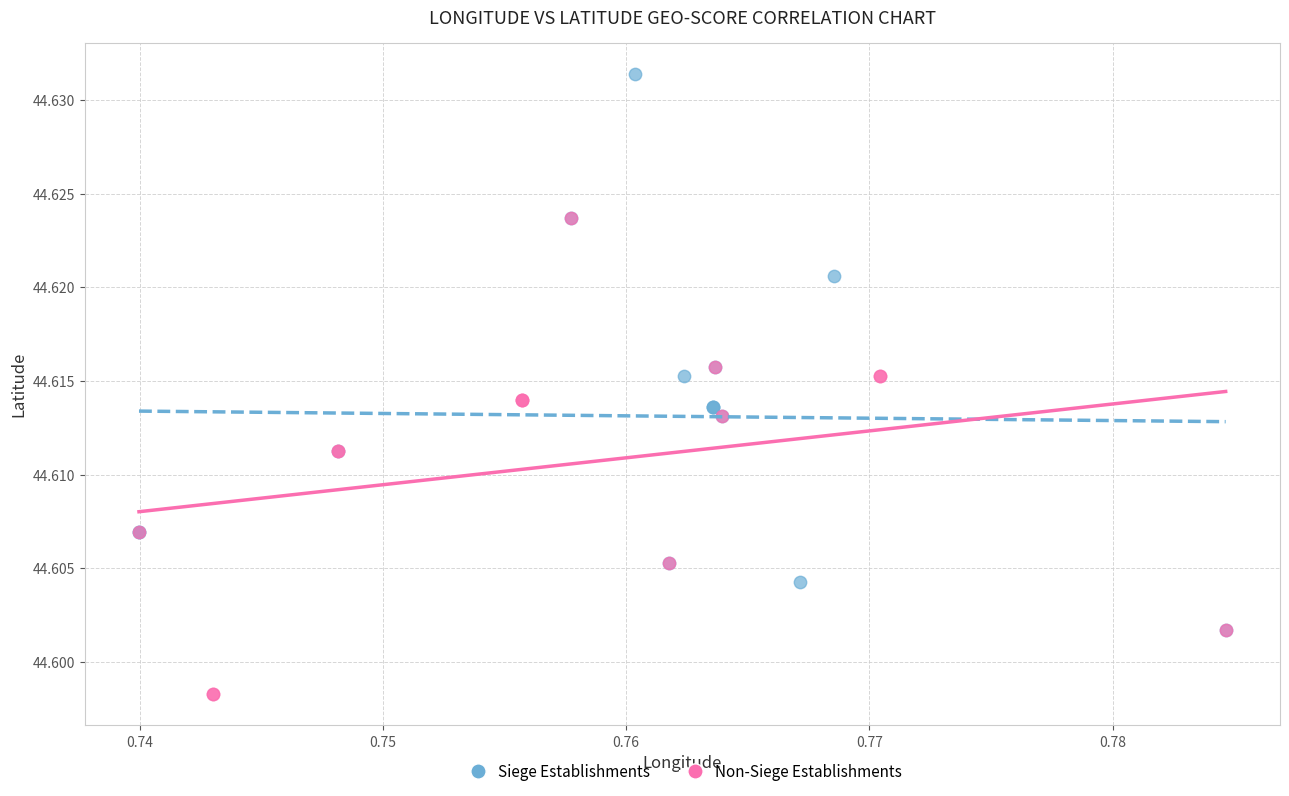

Which series has the largest Y range (max minus min)?

Siege Establishments